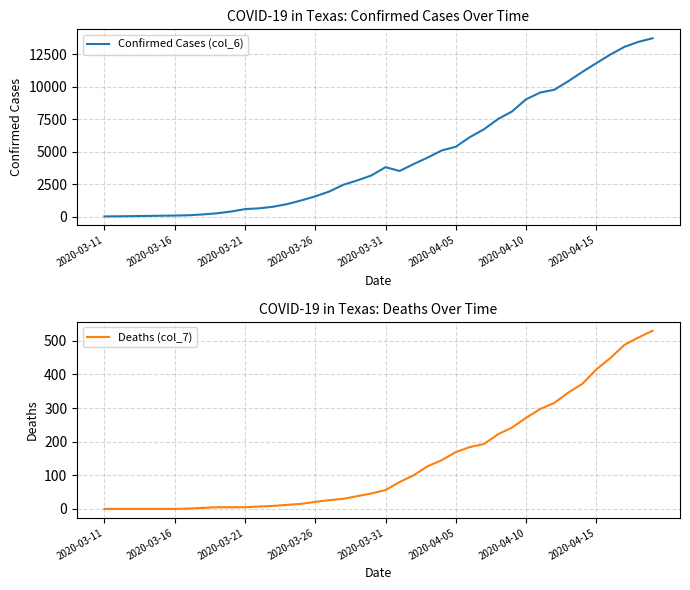

Does the chart have visible grid lines?

Yes